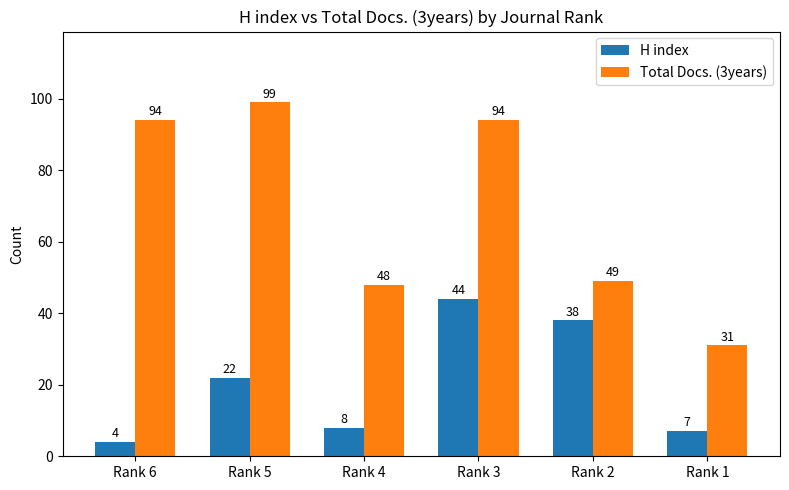

Is it true that Total Docs. (3years) equals 94 at Rank 3?

True